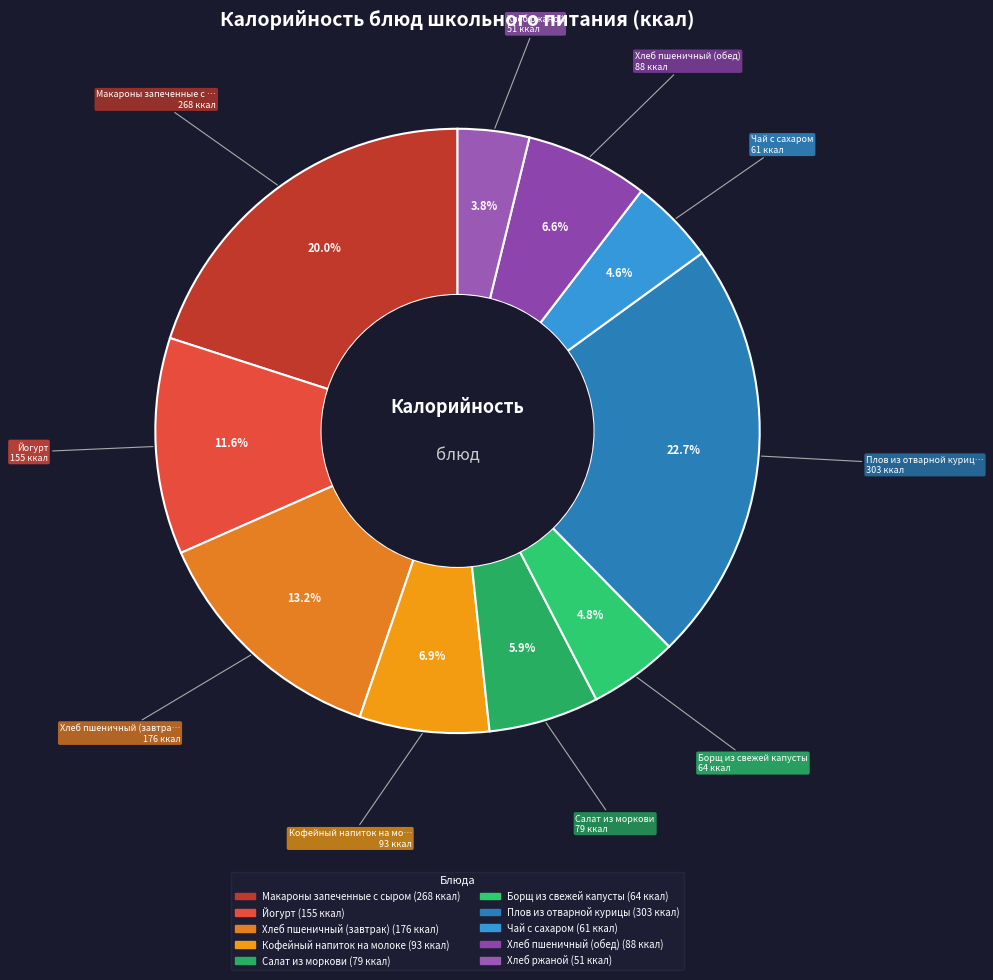

Which category has the smallest portion of the pie?

Хлеб ржаной